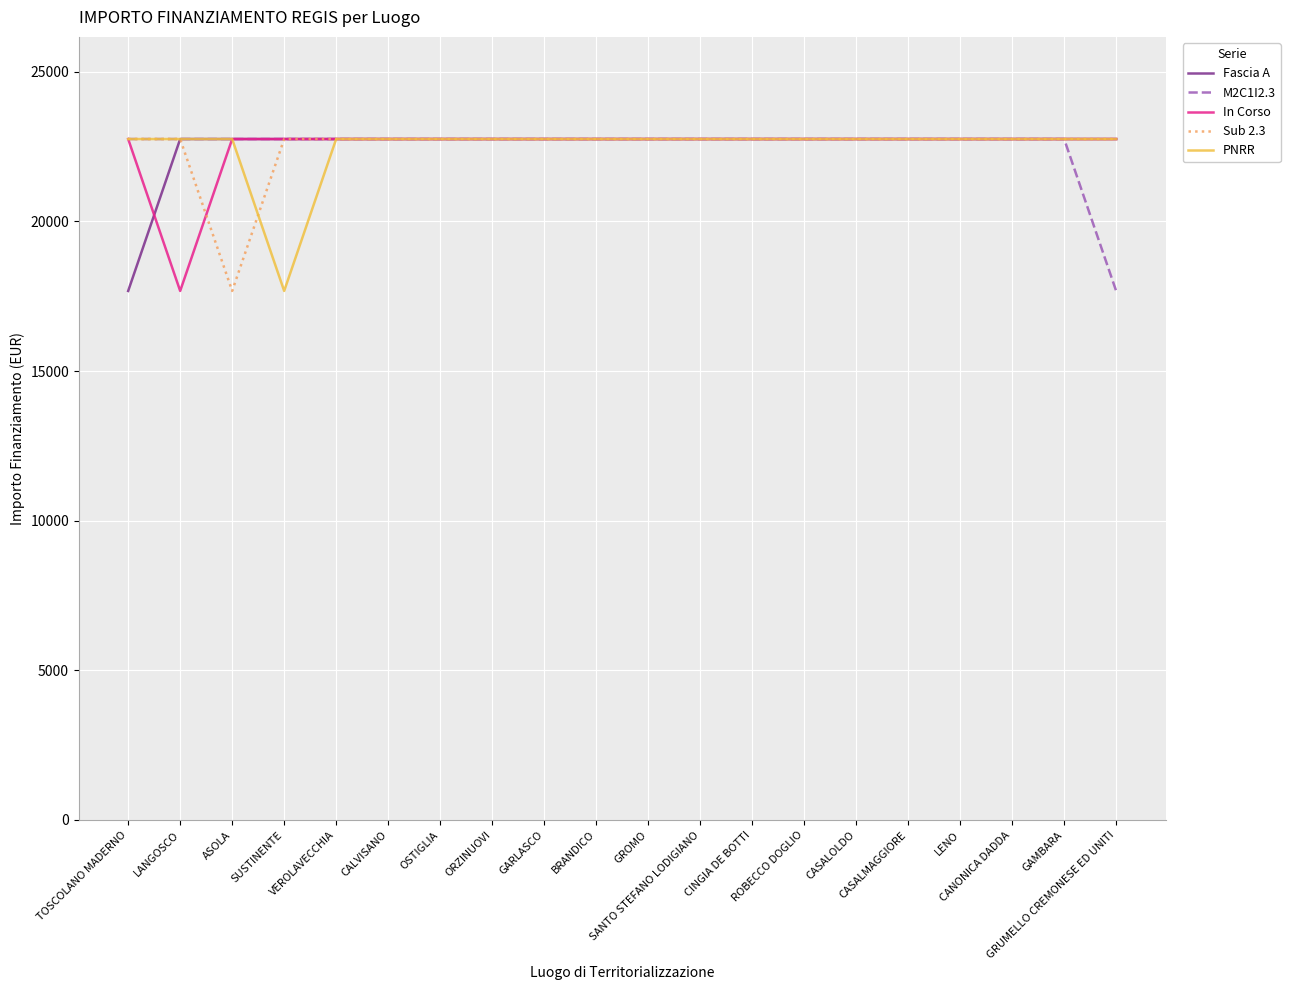

What is the sum of the Sub 2.3 values at SANTO STEFANO LODIGIANO and TOSCOLANO MADERNO?

45500.0